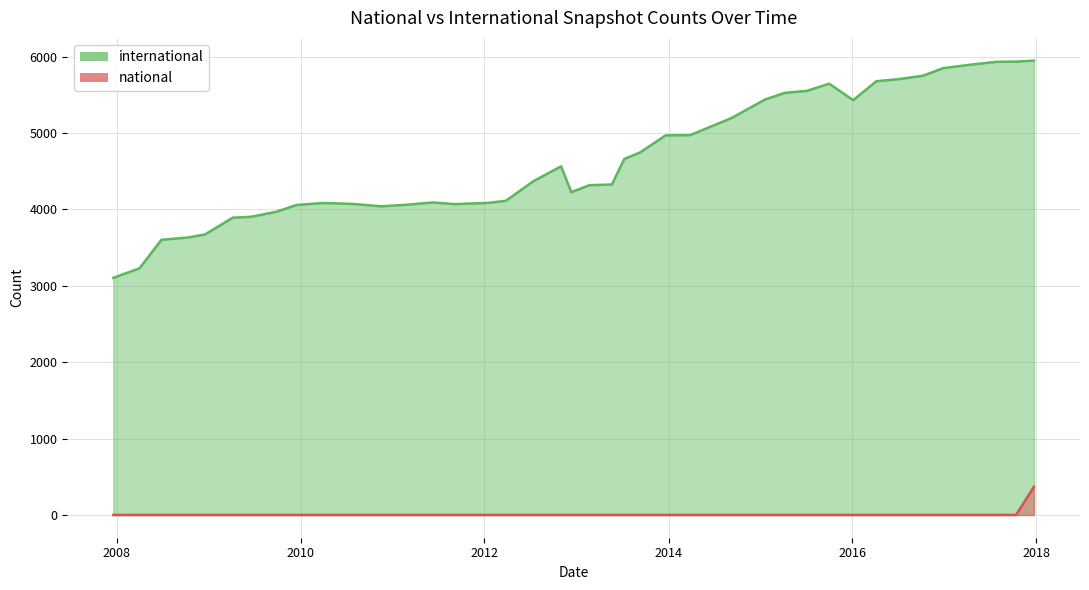

What is the sum of the international values at 2013-12-20 and 2016-10-07?

10721